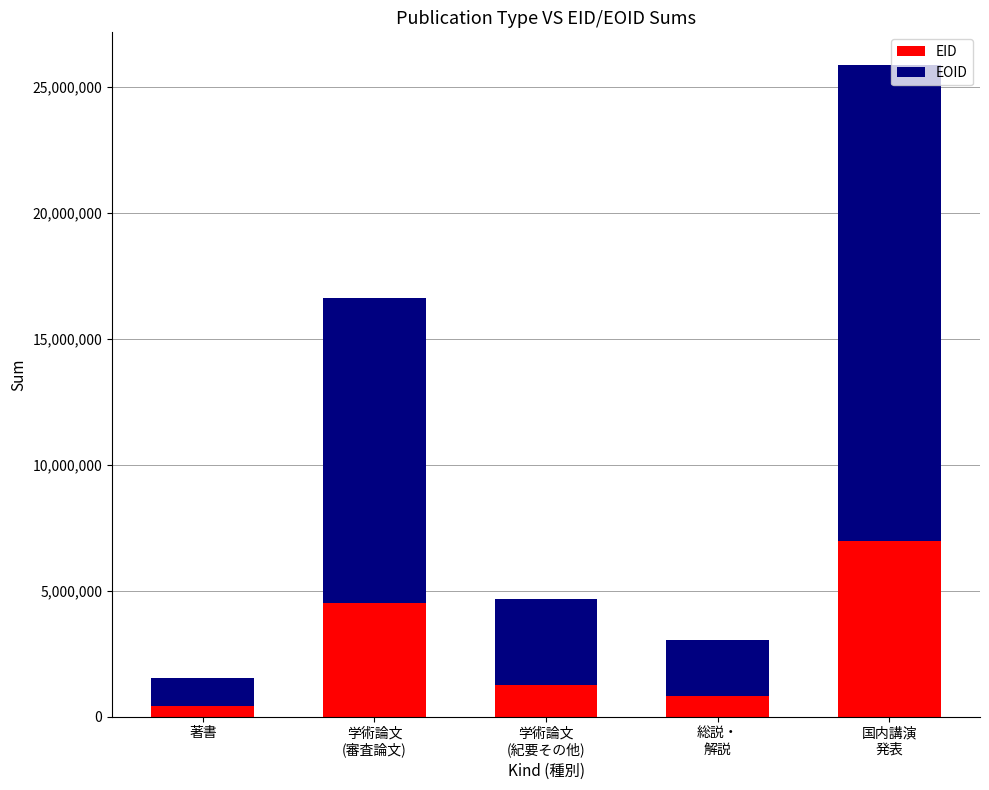

Is it true that EID equals 411555 at 著書?

True